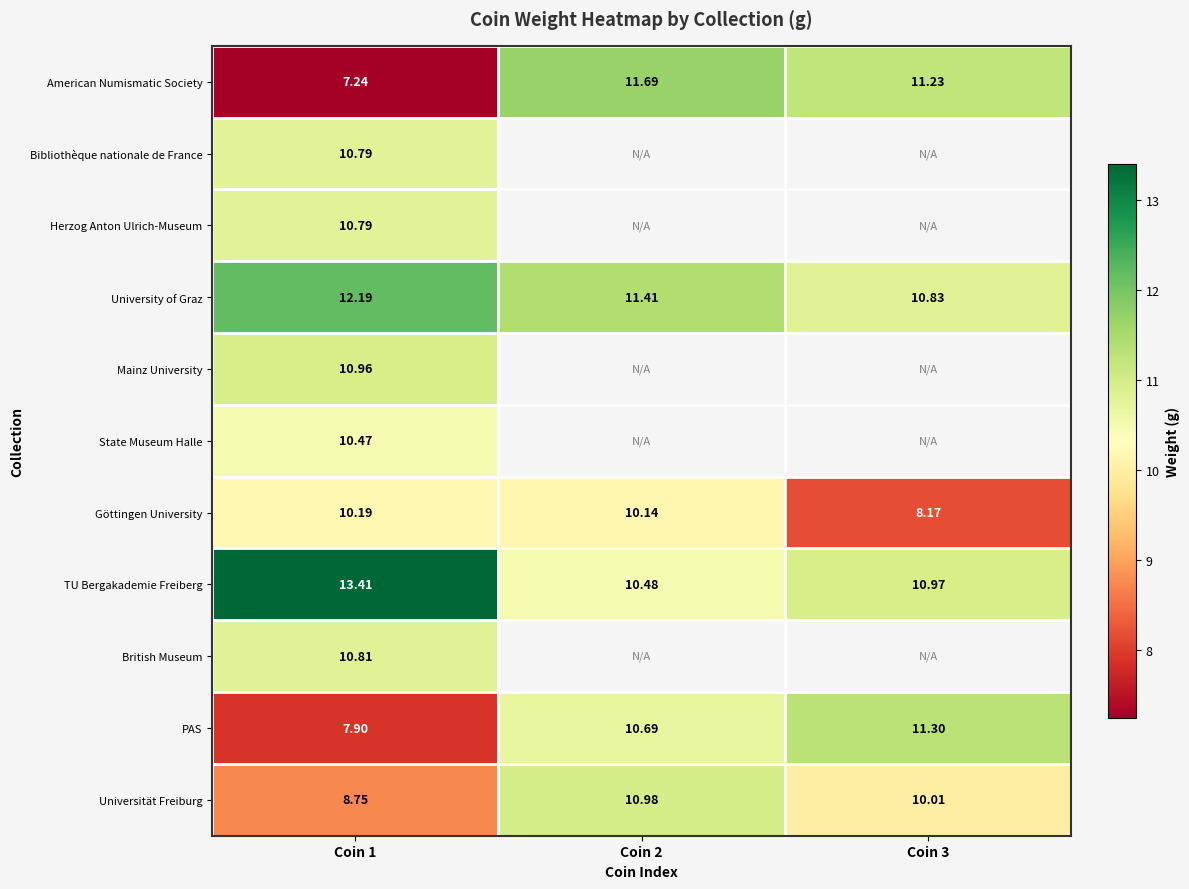

At how many categories does at least one series exceed 12?

1